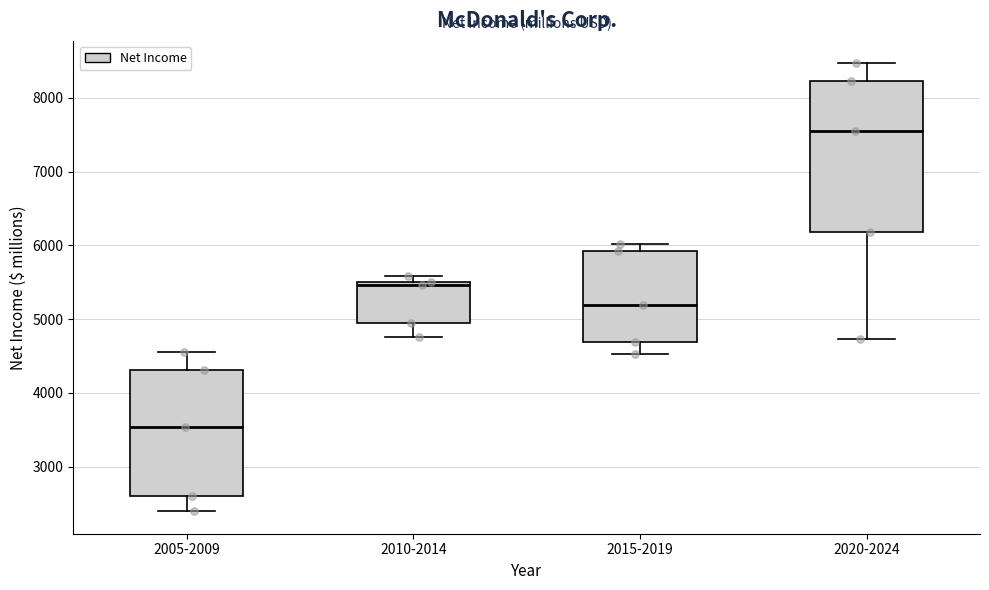

Reading left to right, read every box against the y-axis: the position of its median line, the range the box covers, and the ends of its whiskers. The values are not printed on the chart, so give them approximately, as read against the axis.

2005-2009: median 3500, box 2600 to 4300, whiskers 2400 to 4600
2010-2014: median 5500 (just below the box's upper edge), box 4900 to 5500, whiskers 4800 to 5600
2015-2019: median 5200, box 4700 to 5900, whiskers 4500 to 6000
2020-2024: median 7500, box 6200 to 8200, whiskers 4700 to 8500